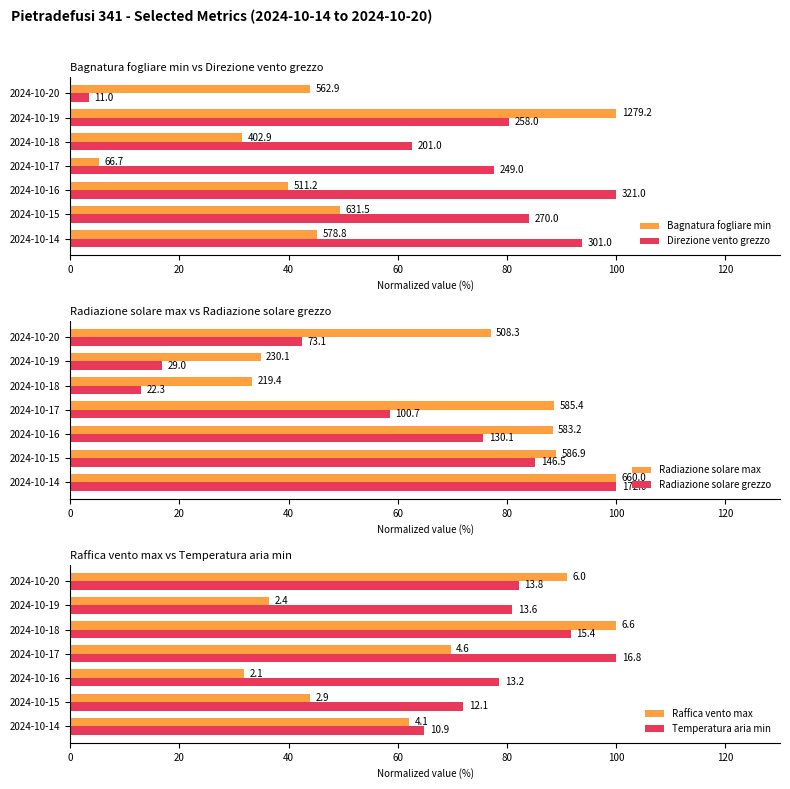

How many groups of bars are there?

7